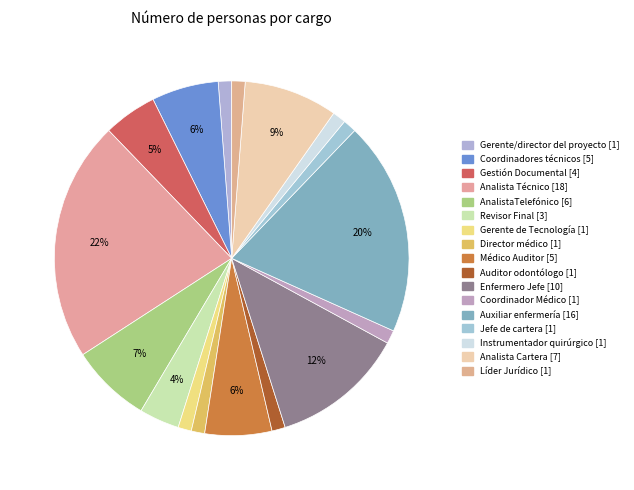

How many slices are in this pie chart?

17